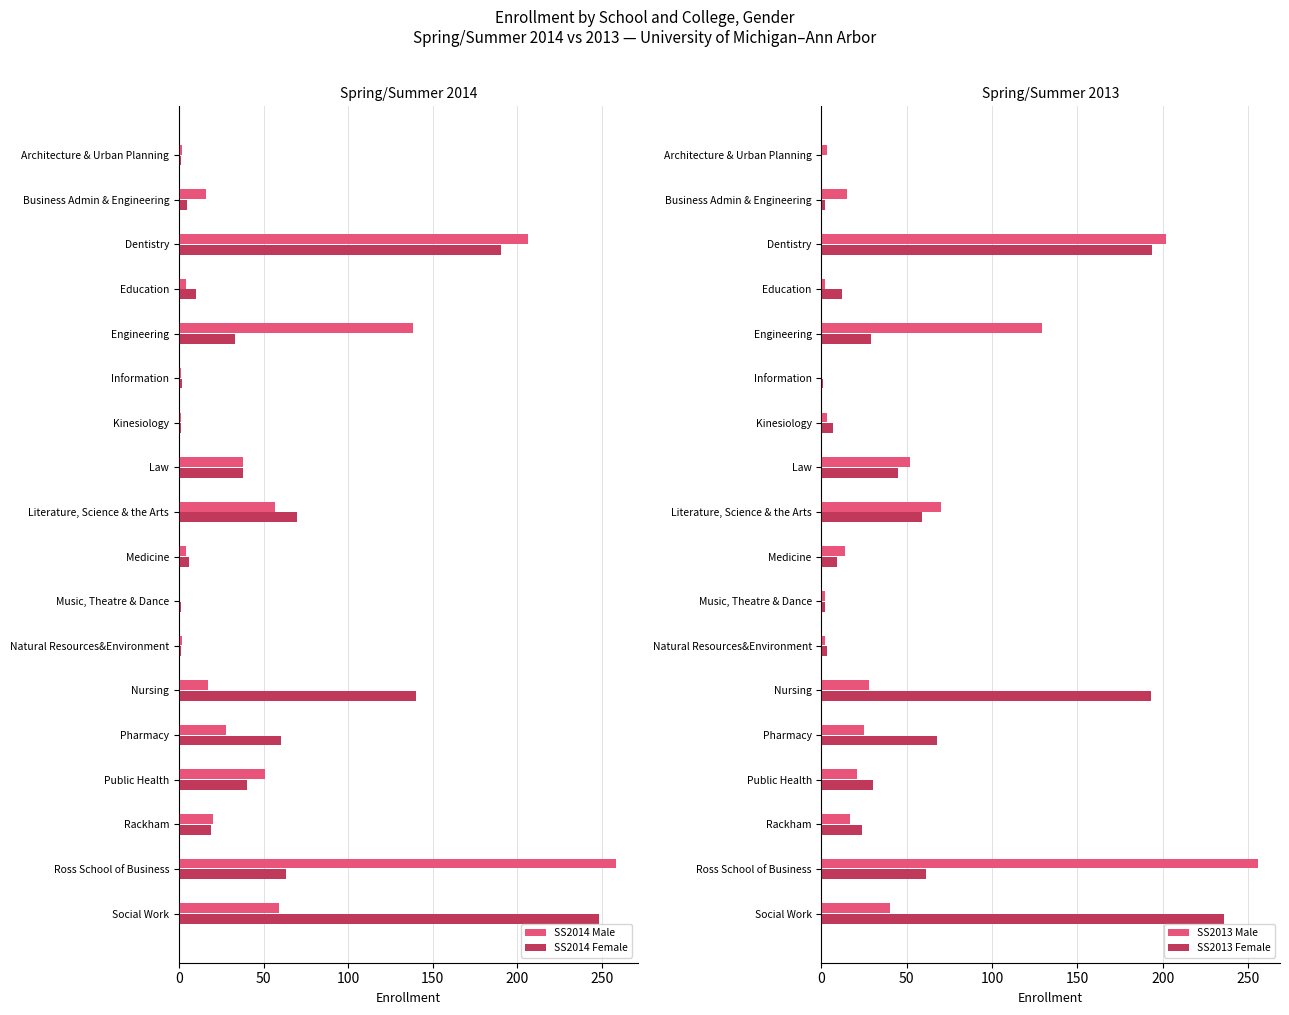

Is it true that SS2014 Female equals 63 at Ross School of Business?

True